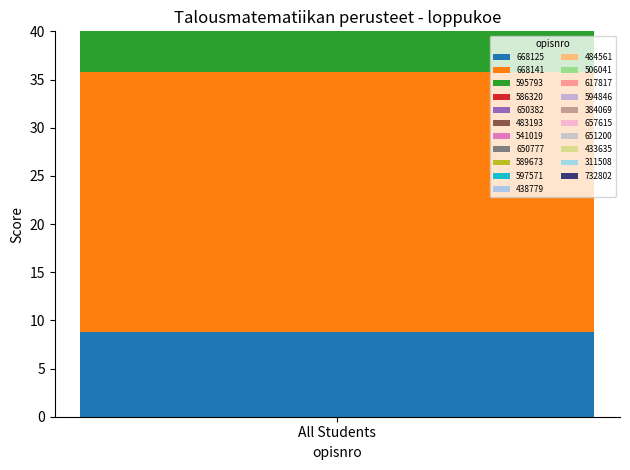

What position from the right is 650777?

14